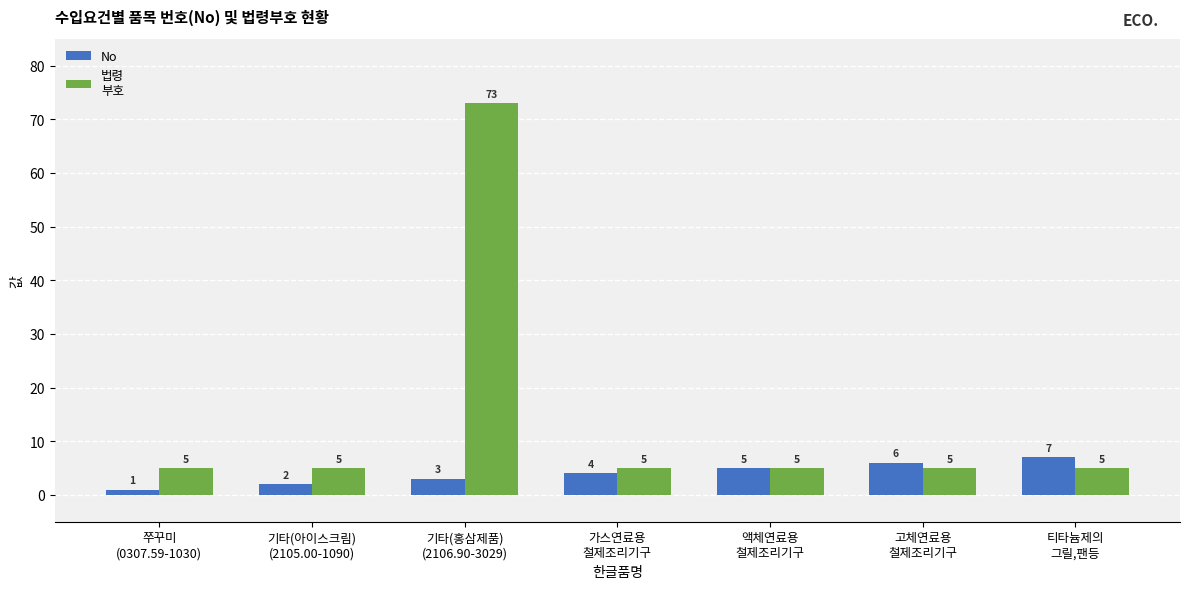

What is the greatest value displayed?

73